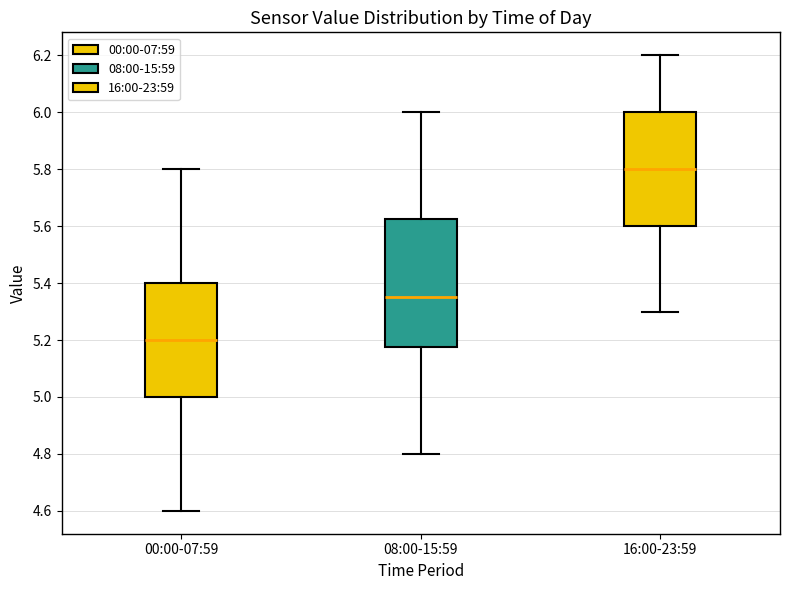

Reading left to right, transcribe this box plot: for each box, give where its median line is, the range the box spans, and where its two whiskers end, as read against the y-axis. The values are not printed on the chart, so give them approximately, as read against the axis.

00:00-07:59: median 5.20, box 5.00 to 5.40, whiskers 4.60 to 5.80
08:00-15:59: median 5.36, box 5.18 to 5.62, whiskers 4.80 to 6.00
16:00-23:59: median 5.80, box 5.60 to 6.00, whiskers 5.30 to 6.20